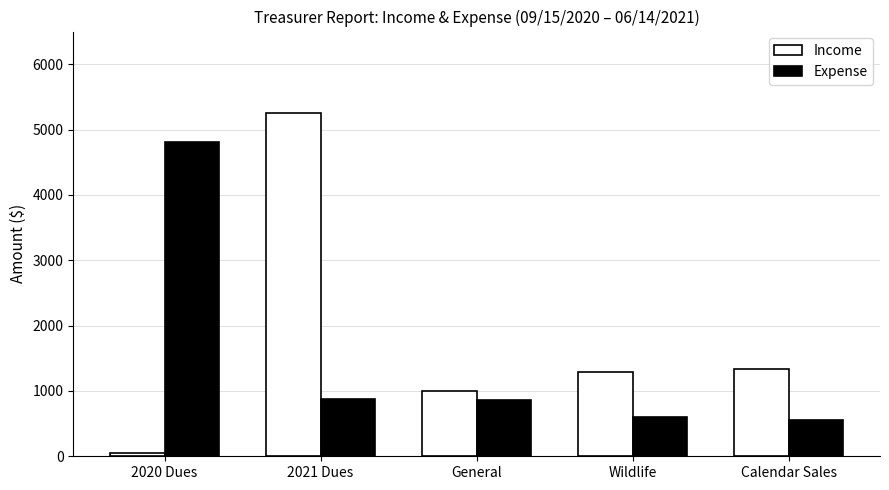

What is the maximum value for Income?

5250.0